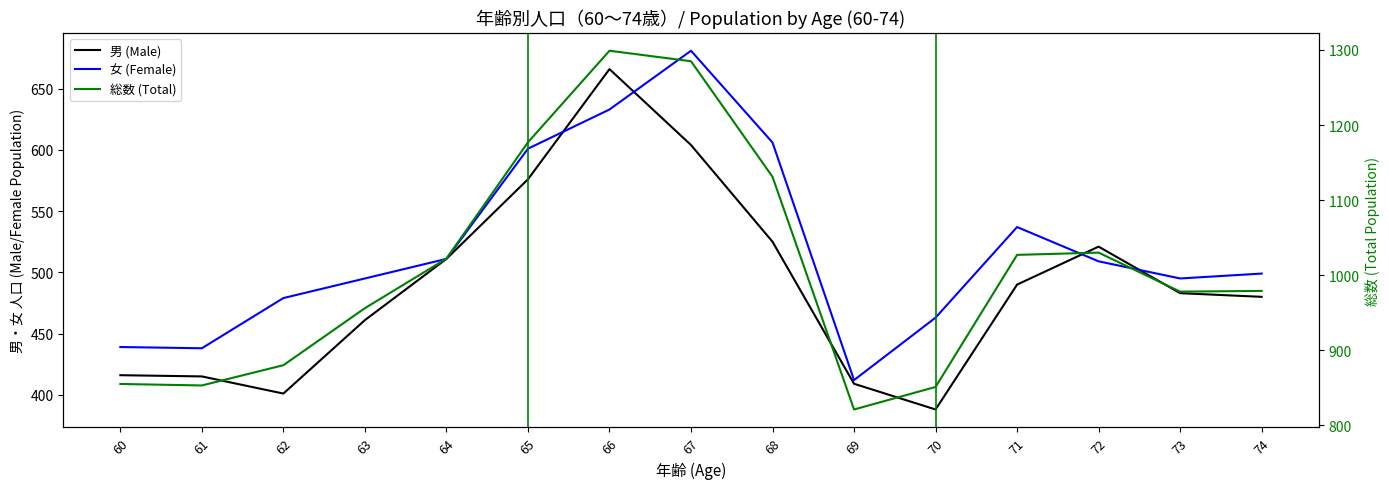

In 総数 (Total), how many points are lower than both neighbors (excluding endpoints)?

3